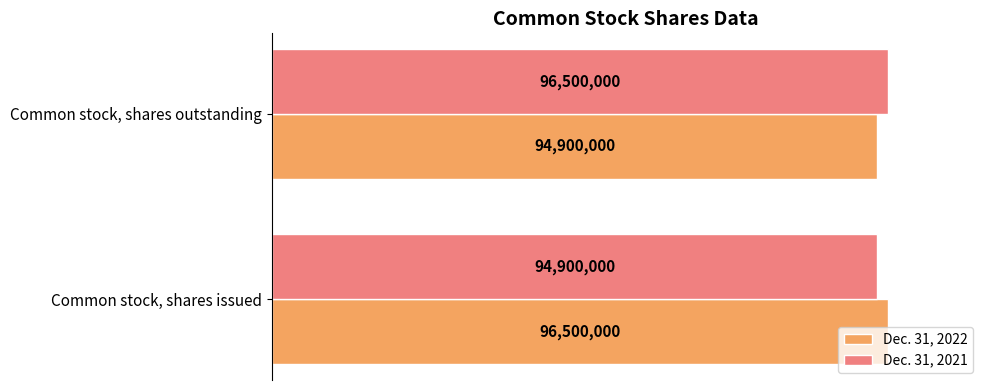

What are all the series names shown in the legend?

Dec. 31, 2022, Dec. 31, 2021